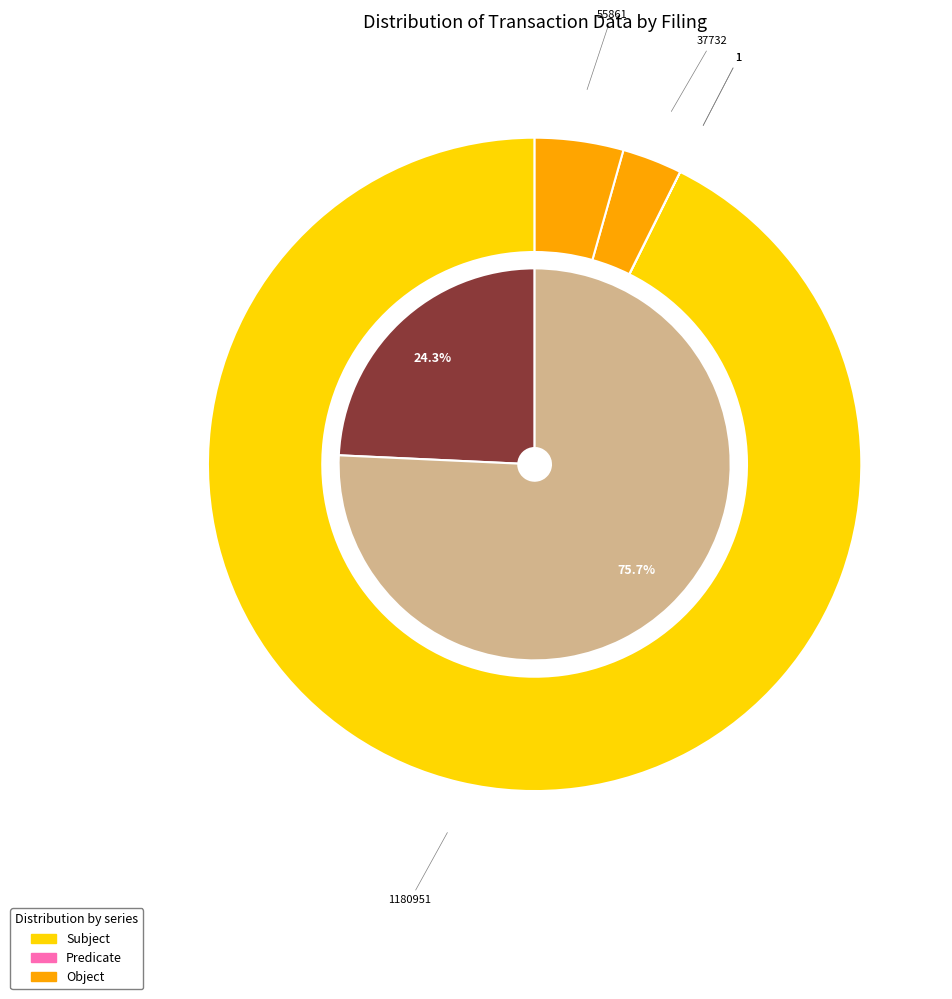

What is the difference between the highest and lowest values at form4-05202024_050501.xml?

1180951